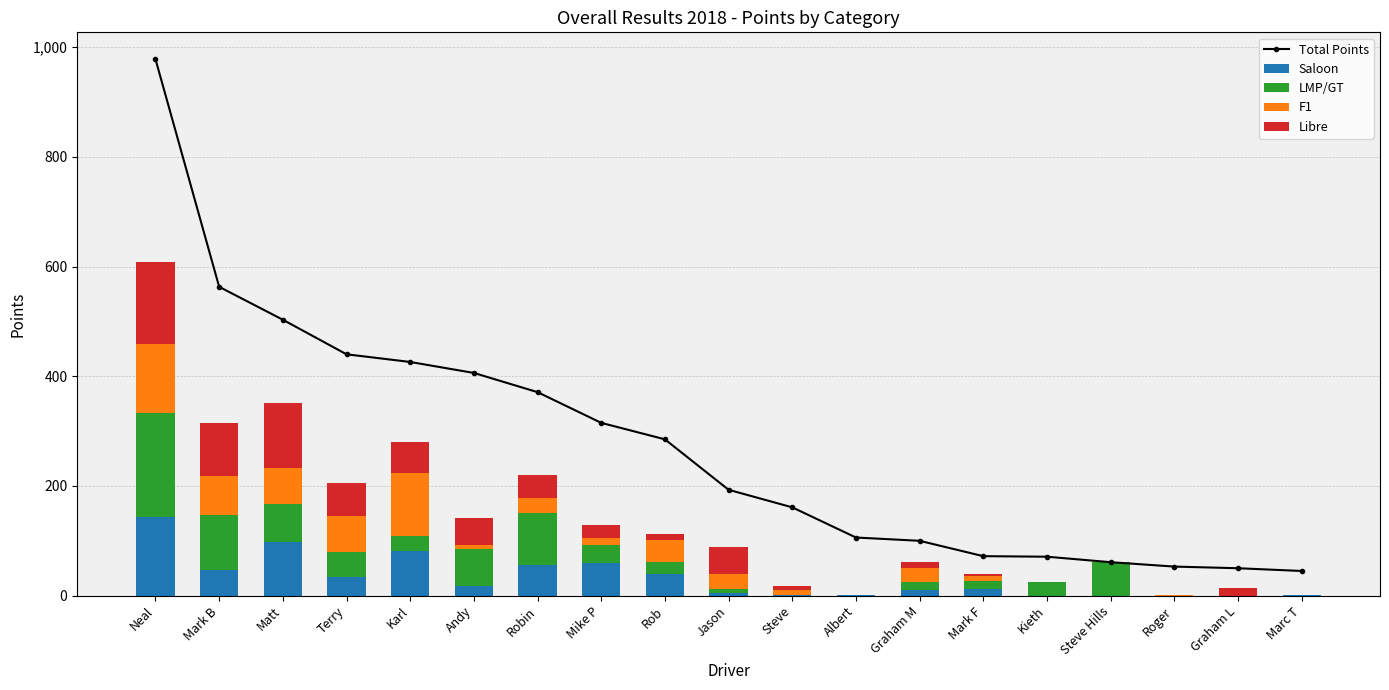

Which series has the largest range (max minus min)?

Total Points